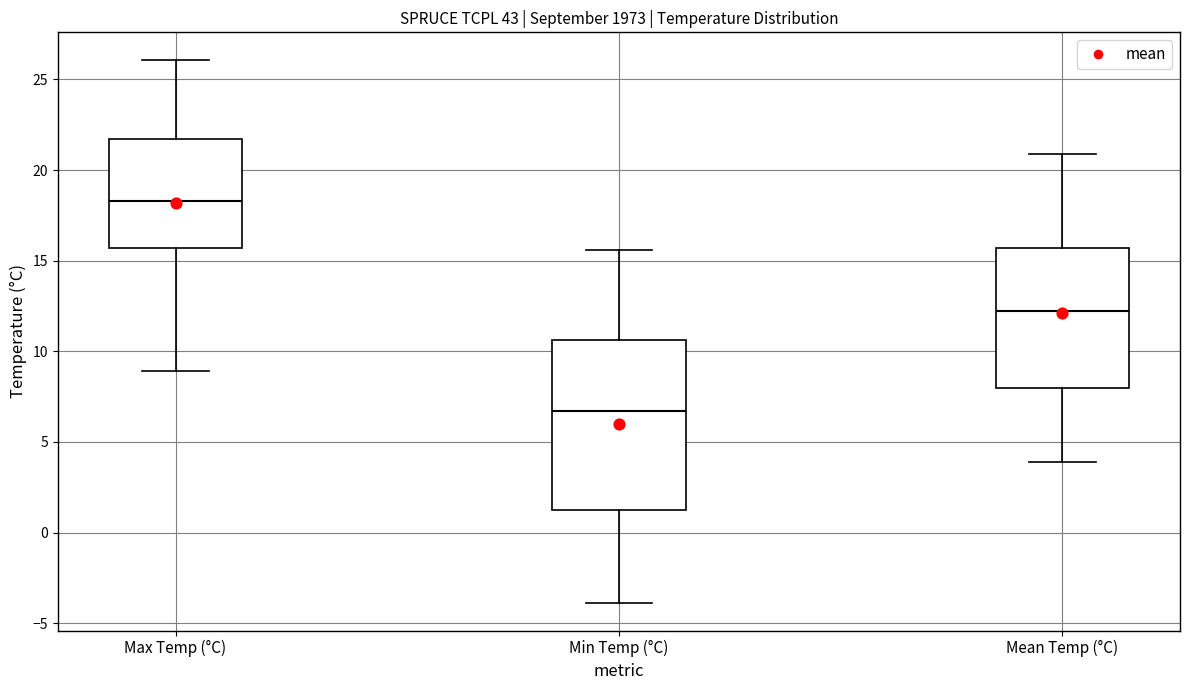

Where does the lower whisker of the box for Max Temp (°C) end on the y-axis? The values are not printed on the chart, so give them approximately, as read against the axis.

9.0